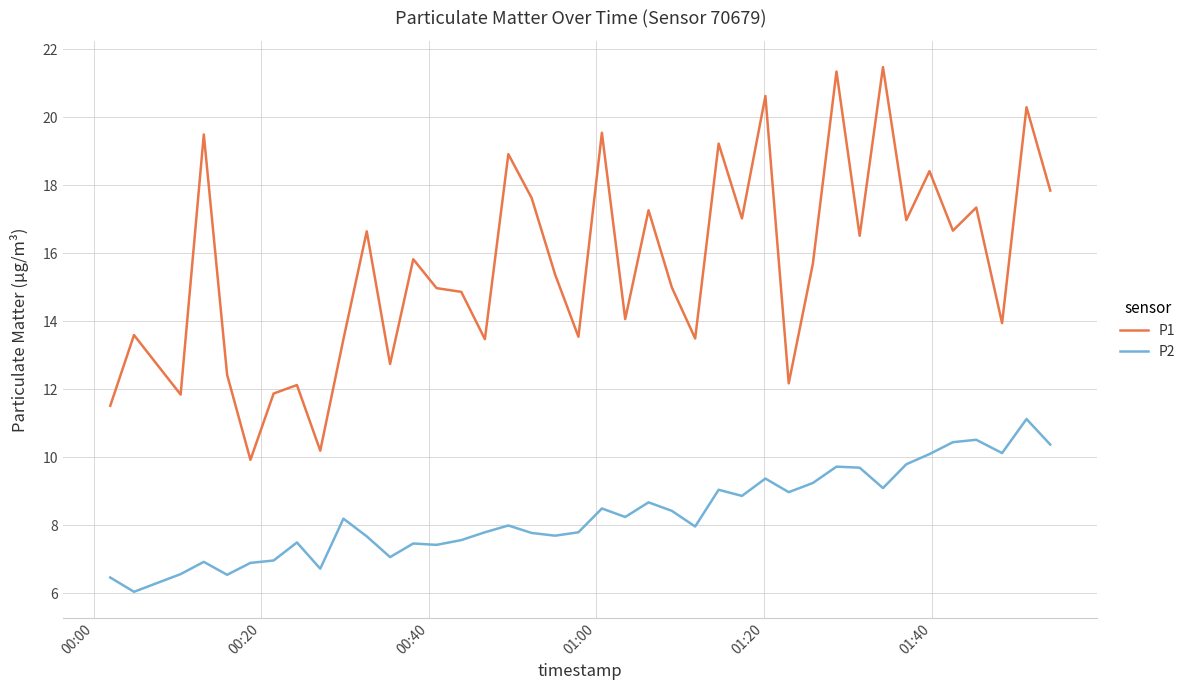

Rank the series by their maximum value, from lowest to highest.

P2, P1